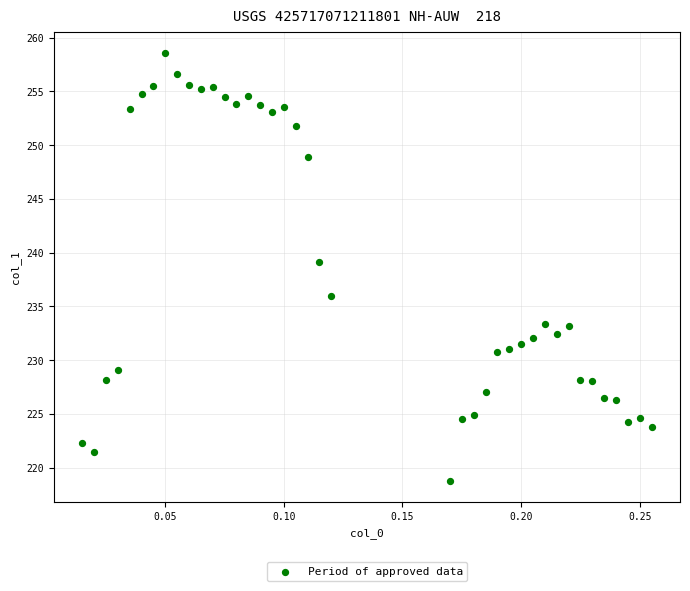

What is the range of Y values (max minus min)?

39.7